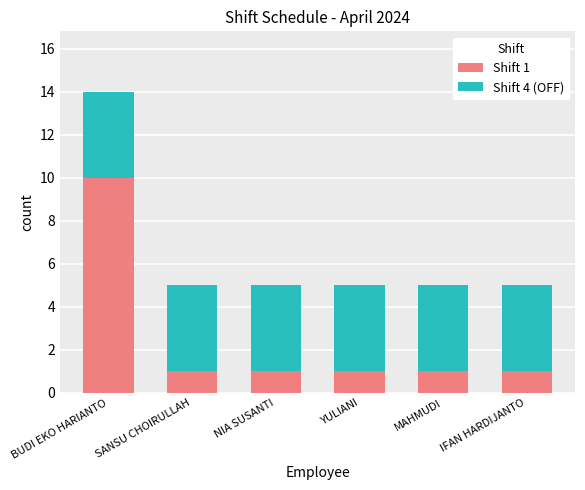

What is the value of the Shift 1 bar at the 2nd from the left?

1